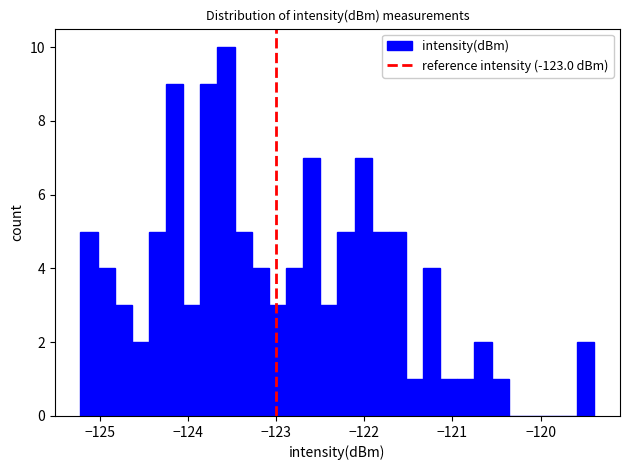

Around what value on the x-axis is the tallest bar? Give the approximate position of its centre, as read against the axis.

-123.6